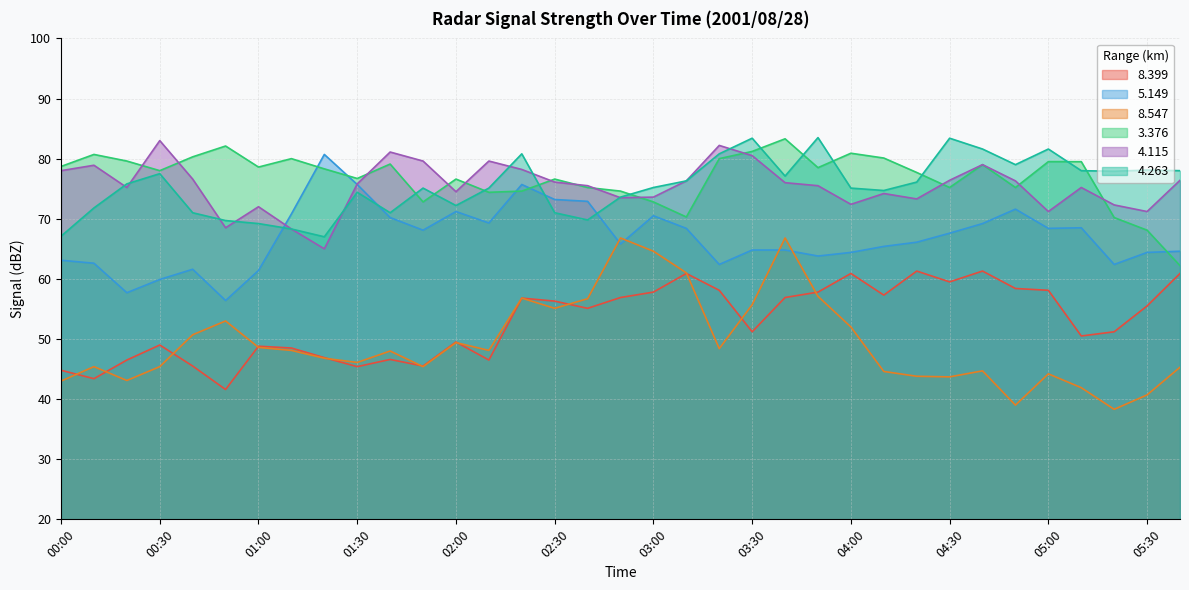

Reading left to right, extract all data points from this chart.

  8.399: 44.8	43.4	46.5	49.0	45.5	41.6	48.8	48.5	46.9	45.4	46.6	45.5	49.5	46.5	56.8	56.3	55.1	56.9	57.8	60.9	58.1	51.2	56.9	57.8	60.9	57.3	61.3	59.5	61.3	58.4	58.1	50.5	51.2	55.5	60.9
  5.149: 63.1	62.6	57.7	59.9	61.6	56.4	61.4	70.8	80.7	75.7	70.2	68.1	71.2	69.3	75.7	73.2	72.9	65.8	70.5	68.4	62.4	64.8	64.8	63.8	64.4	65.4	66.1	67.6	69.2	71.6	68.4	68.5	62.4	64.4	64.6
  8.547: 43.0	45.4	43.1	45.4	50.7	53.0	48.6	48.1	46.8	46.1	48.0	45.4	49.4	48.1	56.8	55.1	56.7	66.8	64.6	61.0	48.4	55.7	66.8	57.1	52.0	44.6	43.8	43.7	44.7	39.0	44.2	41.9	38.3	40.7	45.3
  3.376: 78.7	80.7	79.6	78.0	80.3	82.1	78.6	80.0	78.3	76.7	79.1	72.8	76.6	74.4	74.6	76.6	75.2	74.6	72.8	70.3	80.0	81.2	83.3	78.5	80.9	80.1	77.7	75.2	79.0	75.2	79.5	79.5	70.2	68.1	62.2
  4.115: 78.0	78.9	75.2	83.0	76.6	68.5	72.0	68.3	65.0	75.8	81.1	79.6	74.5	79.6	78.2	76.1	75.5	73.5	73.6	76.3	82.2	80.5	76.0	75.5	72.4	74.2	73.3	76.4	79.0	76.3	71.2	75.2	72.3	71.2	76.4
  4.263: 67.1	71.8	75.8	77.5	71.0	69.7	69.2	68.3	67.0	74.4	71.0	75.1	72.2	75.1	80.8	71.0	69.8	73.6	75.2	76.3	80.8	83.4	77.1	83.5	75.1	74.7	76.1	83.4	81.6	79.0	81.6	78.0	77.9	78.1	78.0